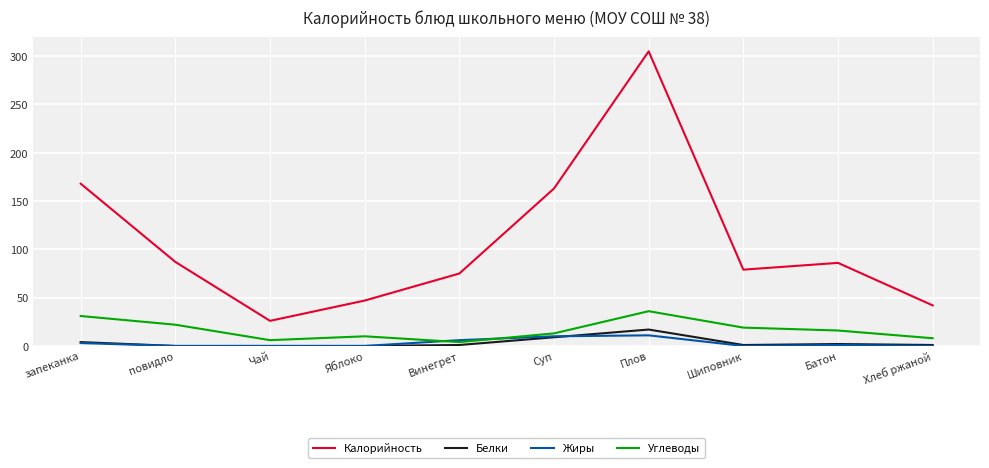

Rank the series by their maximum value, from highest to lowest.

Калорийность, Углеводы, Белки, Жиры